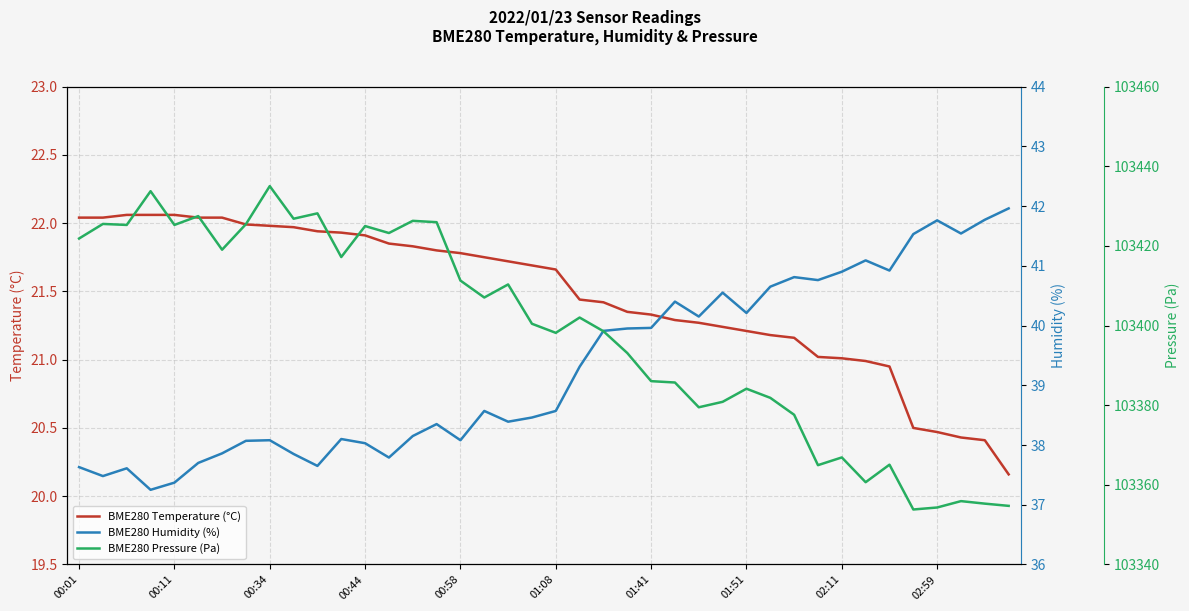

Does the chart have visible grid lines?

Yes